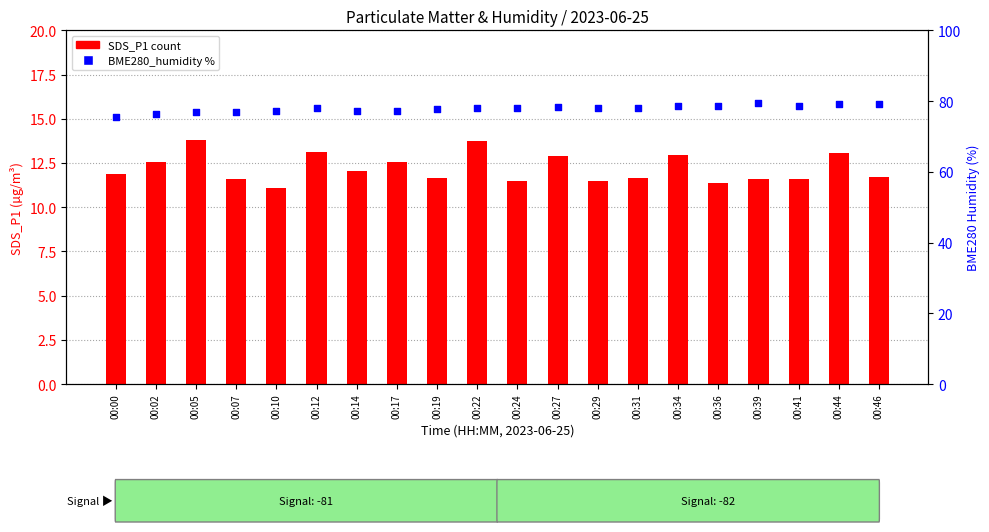

Which series reaches the maximum Y coordinate?

BME280_humidity